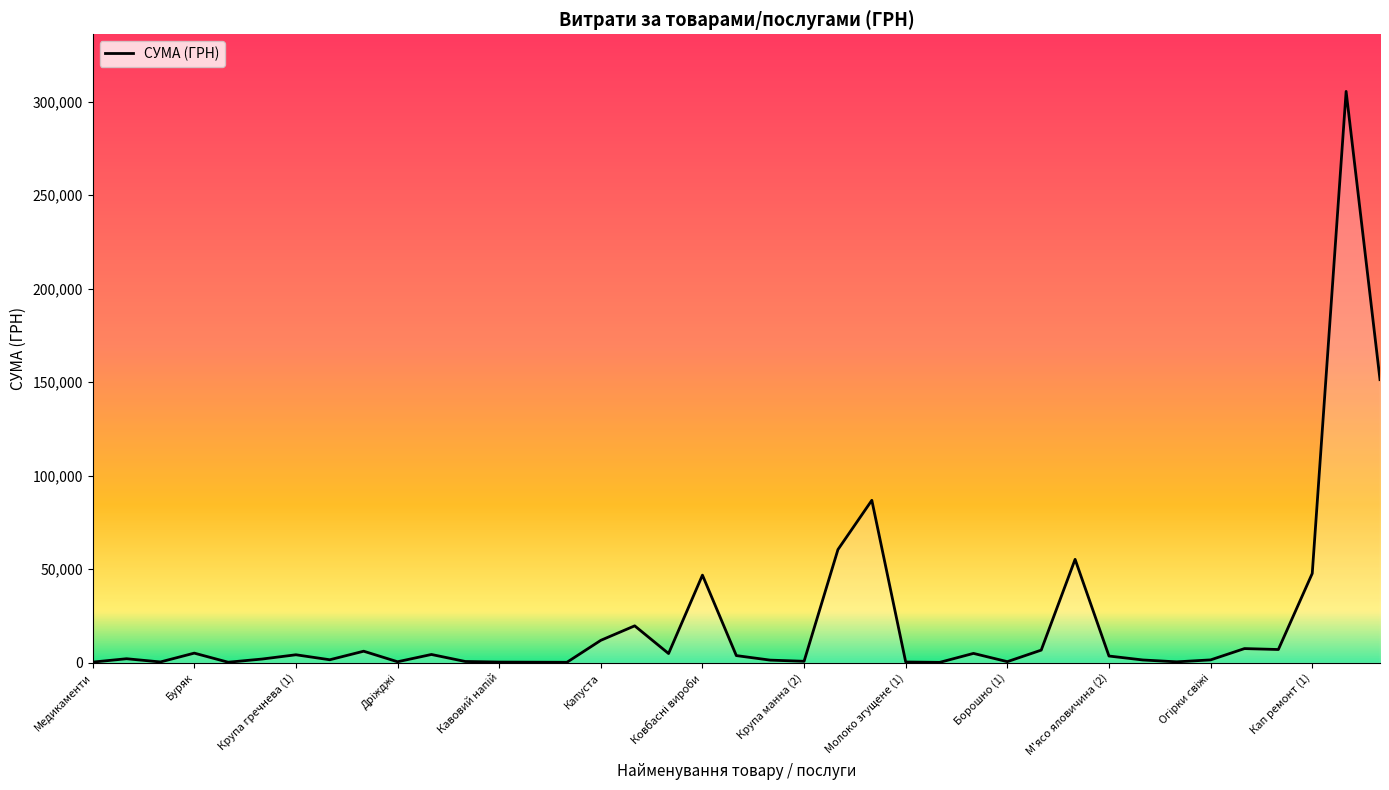

What is the greatest value displayed?

305523.0